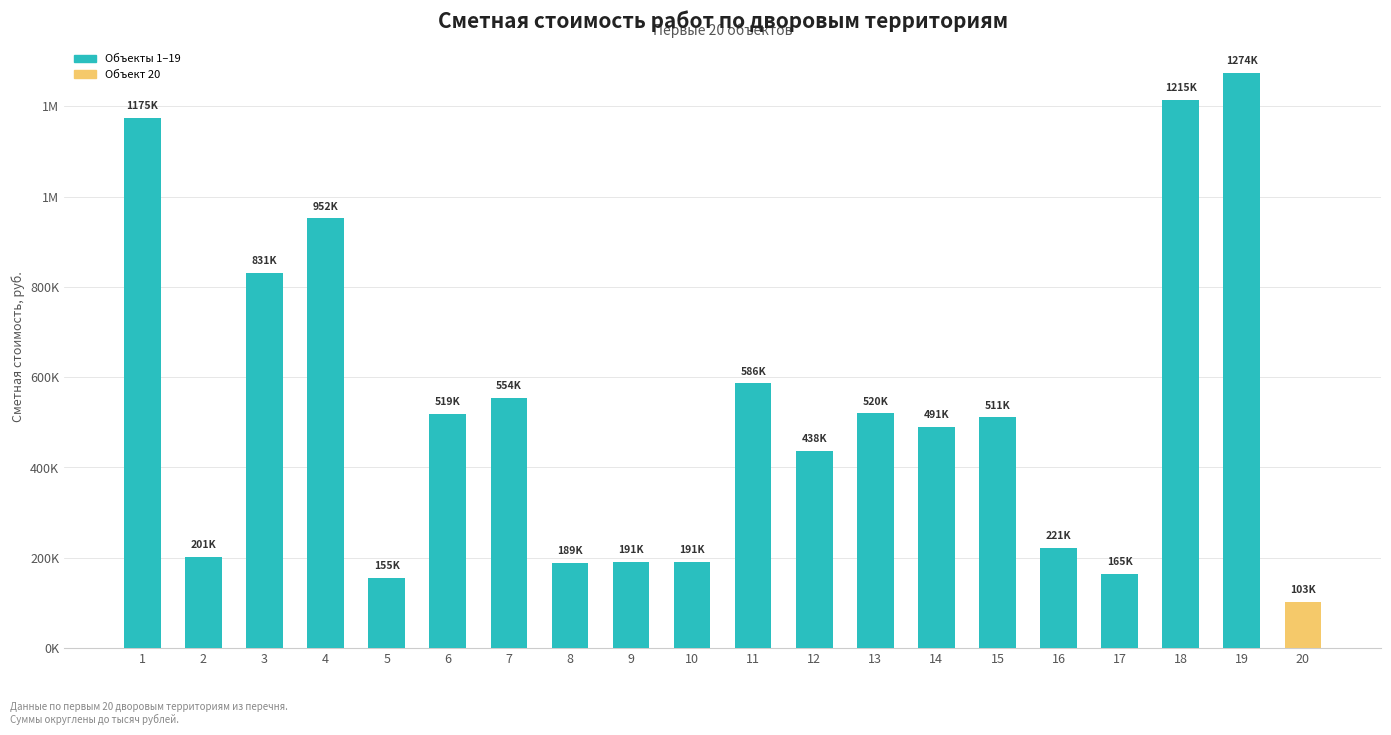

What is the change in value from 13 to 18?

+694877.2